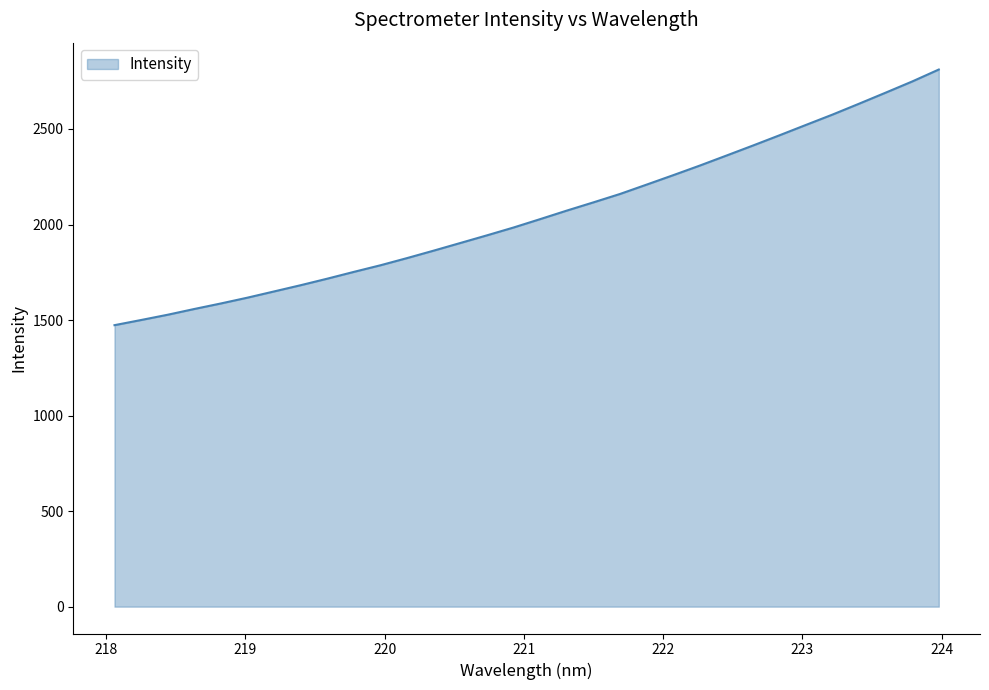

What is the greatest value displayed?

2811.1